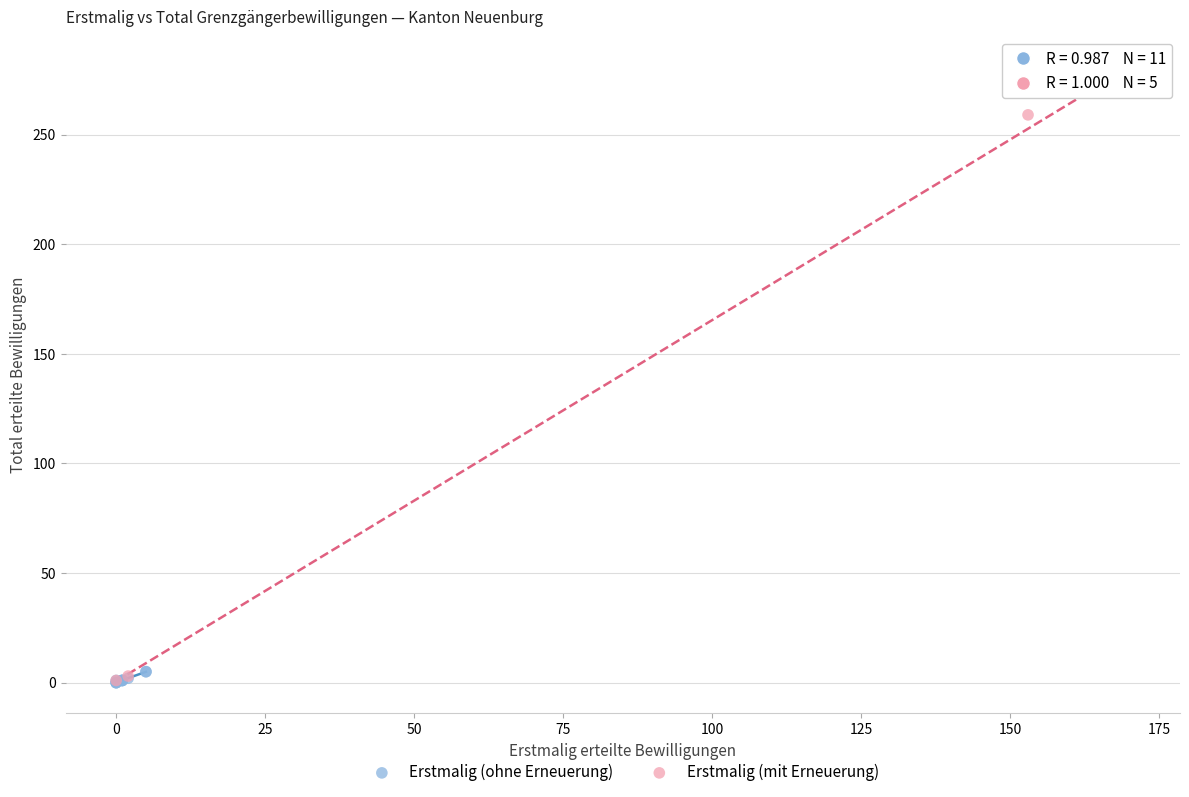

Which series has the widest spread of Y values?

Erstmalig (mit Erneuerung)